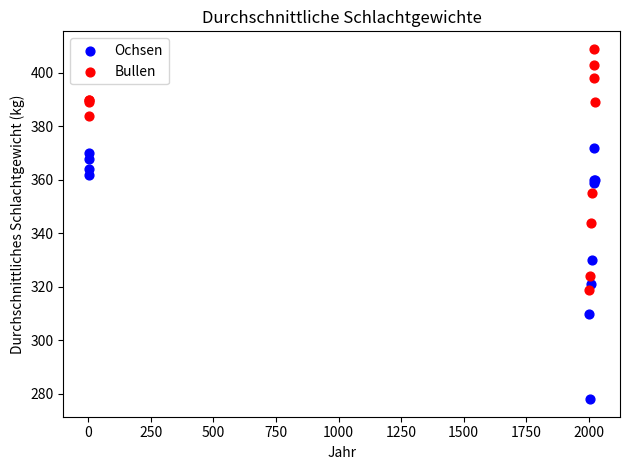

Which series contains the highest Y value?

Bullen